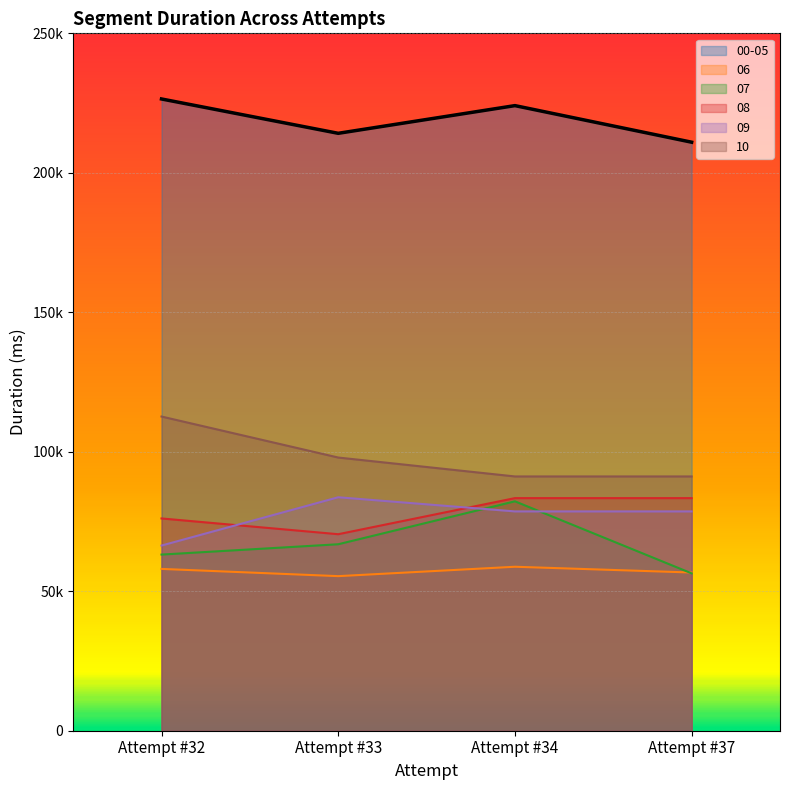

Rank the categories by 06 value from lowest to highest.

Attempt #33, Attempt #37, Attempt #32, Attempt #34